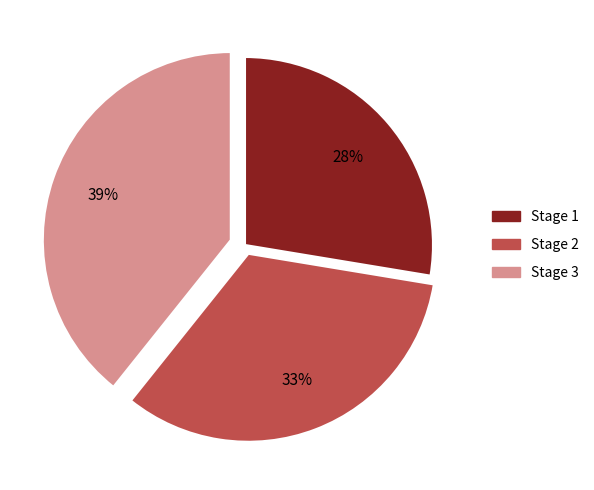

Does any single category account for the majority?

No